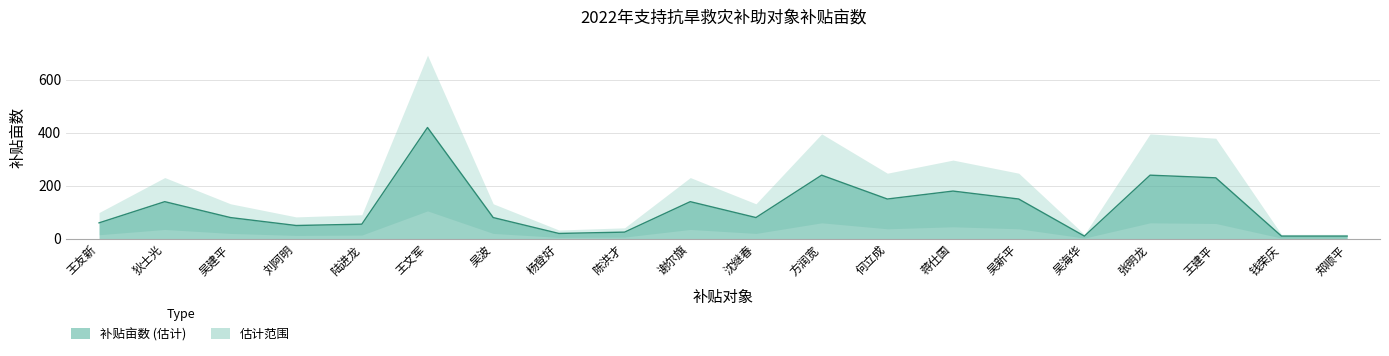

How many data points does each series have?

20